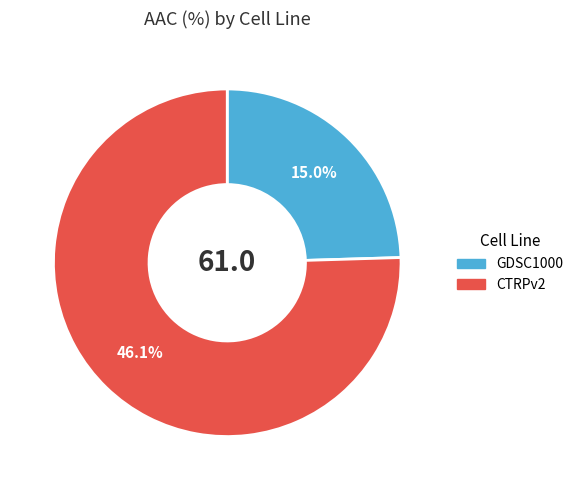

The GDSC1000 slice represents 25% of the pie. True or false?

True